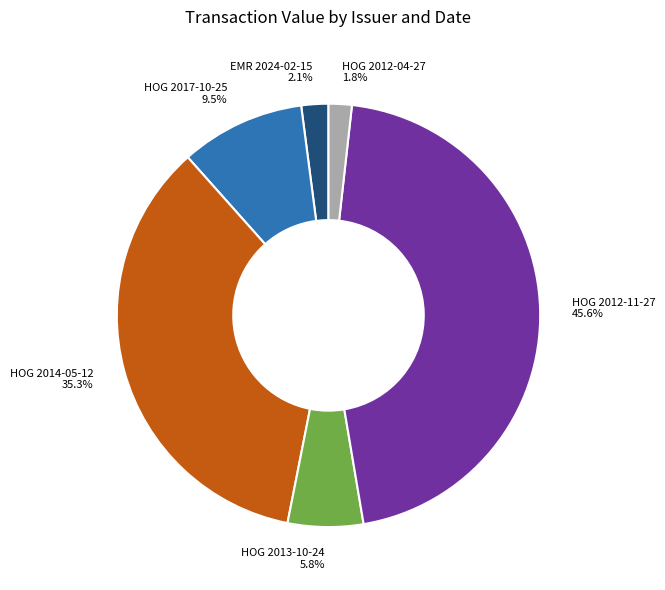

Count the number of slices in the pie.

6